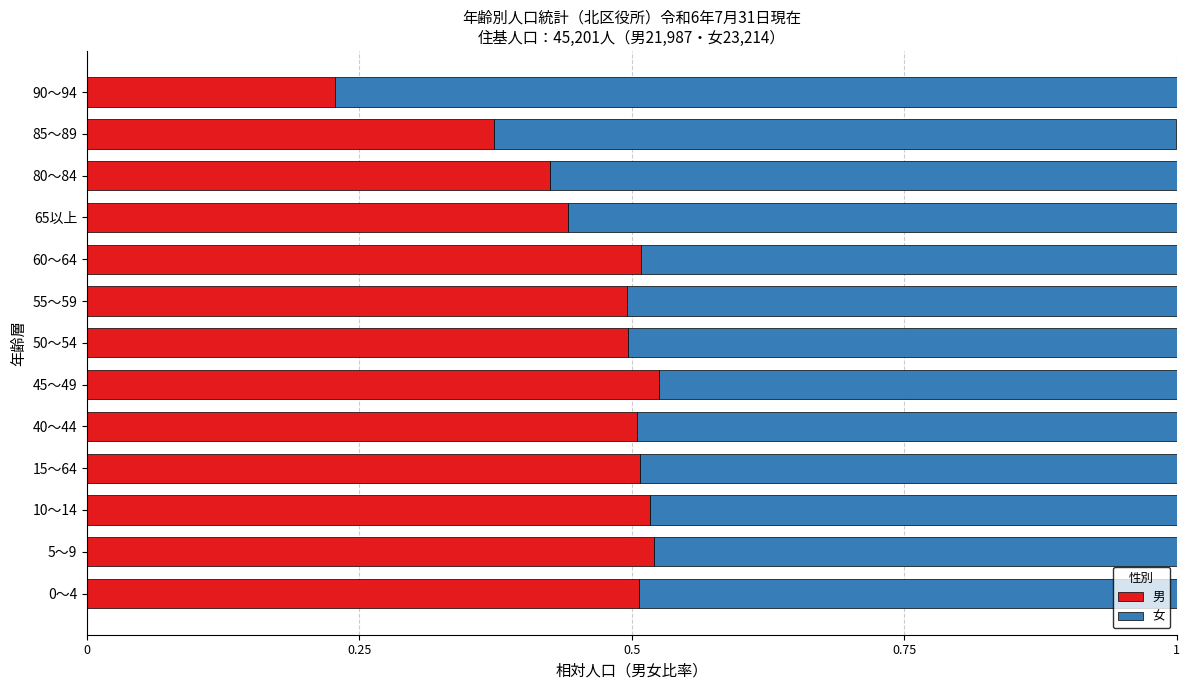

What is the total value across all series at 15～64?

1.0